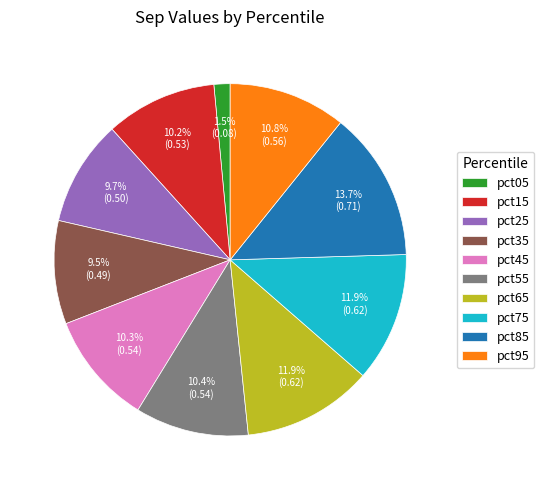

To the nearest percent, what is the difference between the pct65 and pct25 slice percentages?

2%